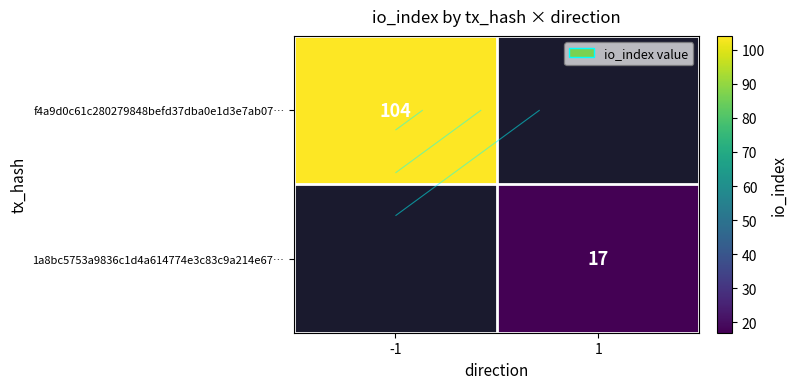

What is the maximum value for f4a9d0c61c280279848befd37dba0e1d3e7ab07…?

104.0